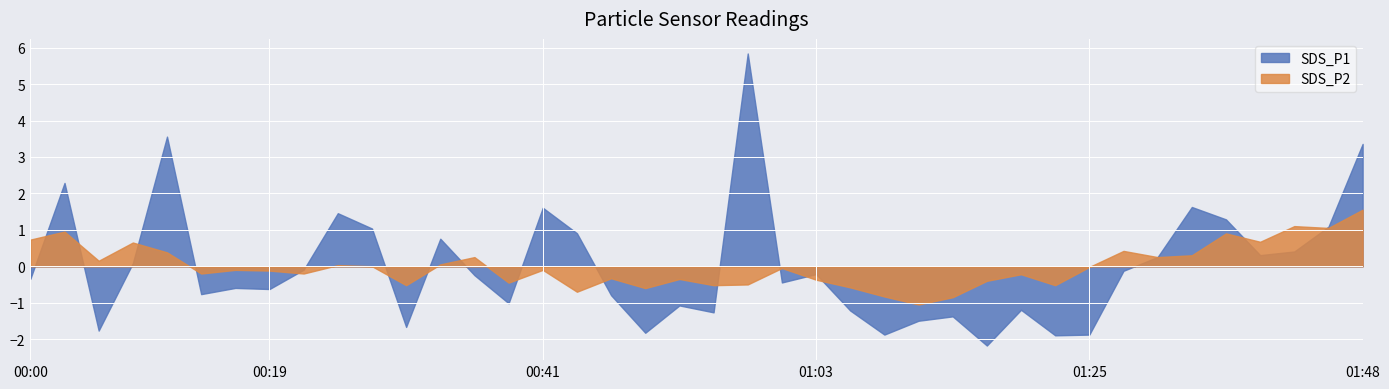

Which series has the widest spread of values?

SDS_P1